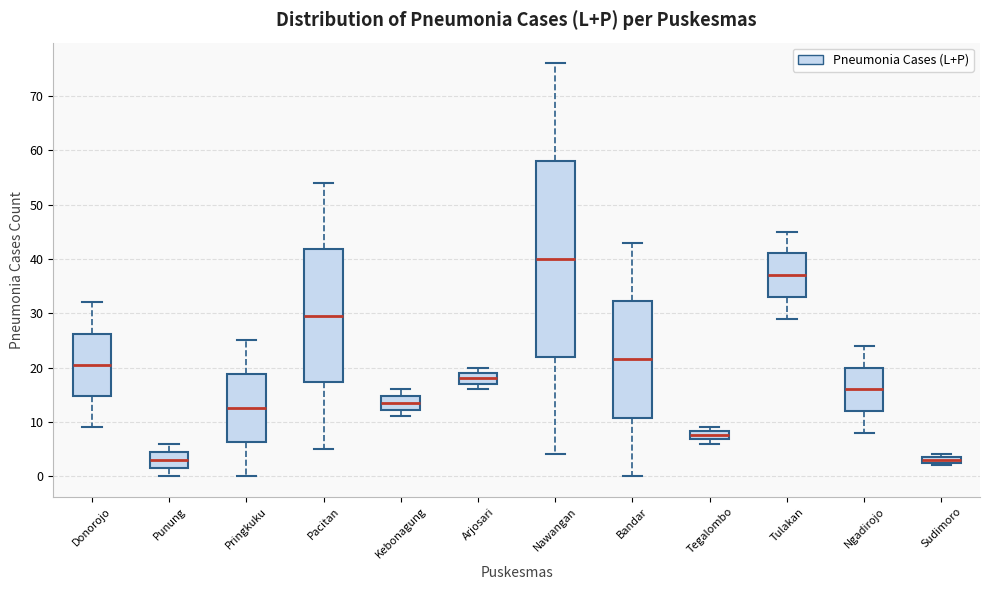

Which box is the tallest, from its lower edge to its upper edge?

Nawangan